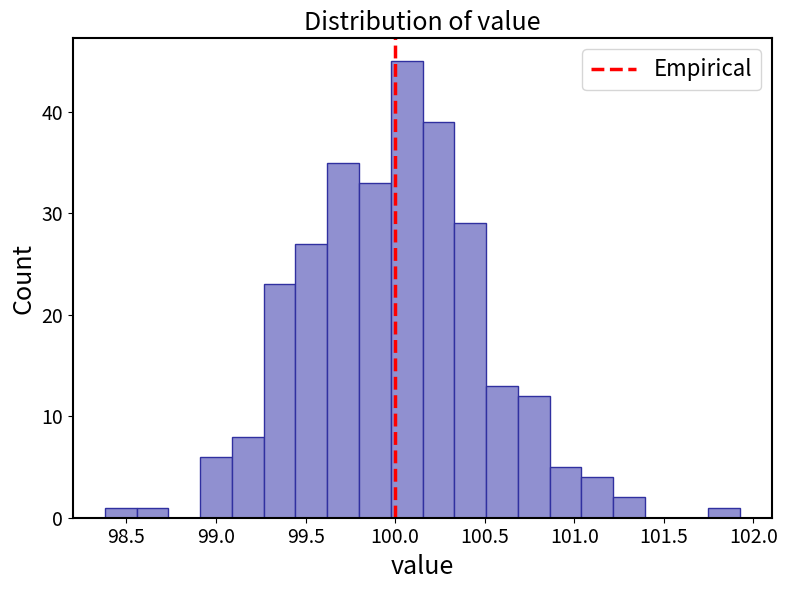

Read against the x-axis, roughly where is the centre of the tallest bar?

100.05